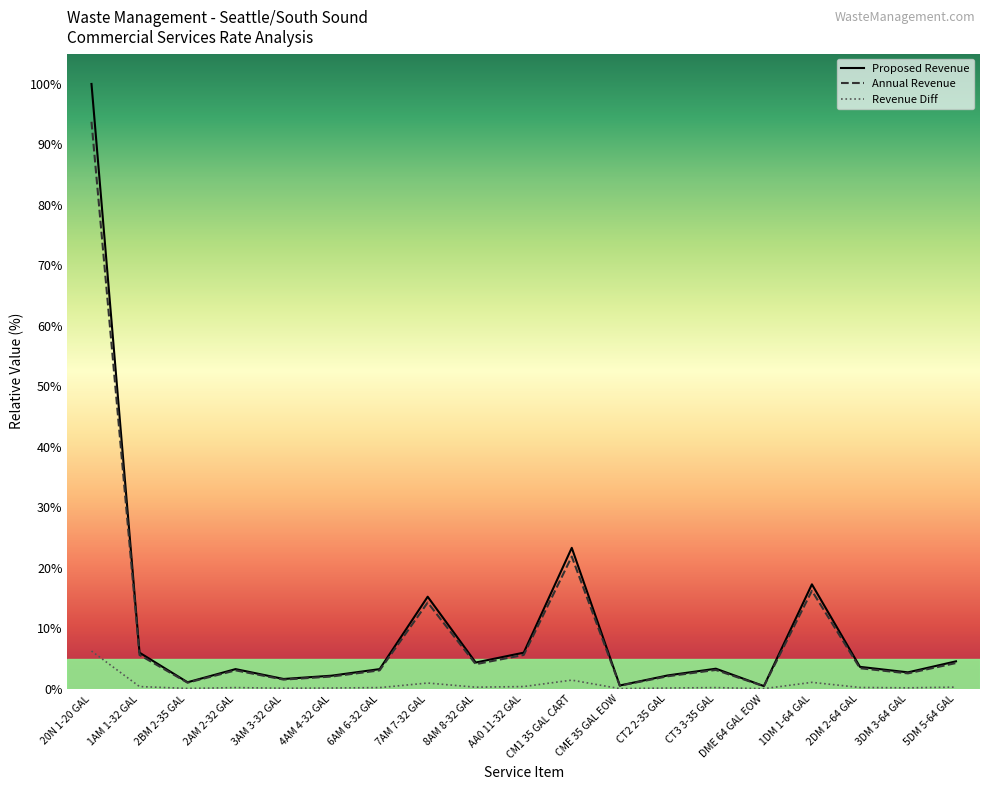

What is the value of the Annual Revenue point at the 9th from the left?

4.1